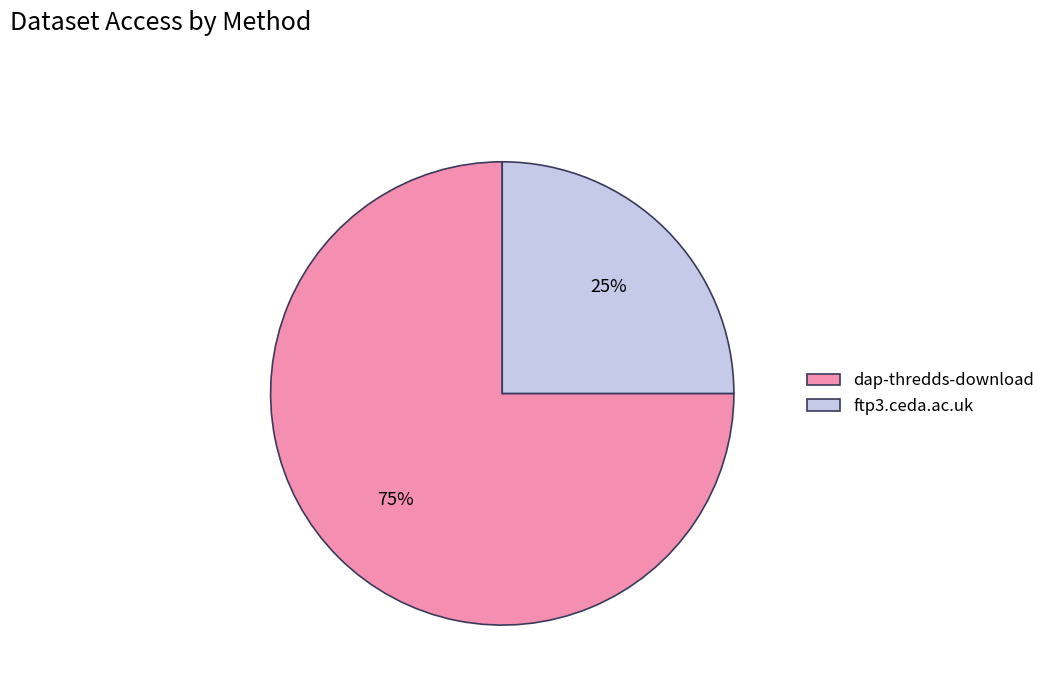

To the nearest percent, what portion does dap-thredds-download represent?

75%